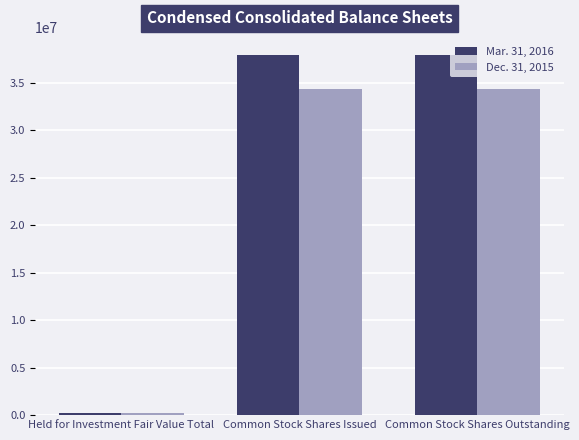

Does the chart contain stacked bars?

No